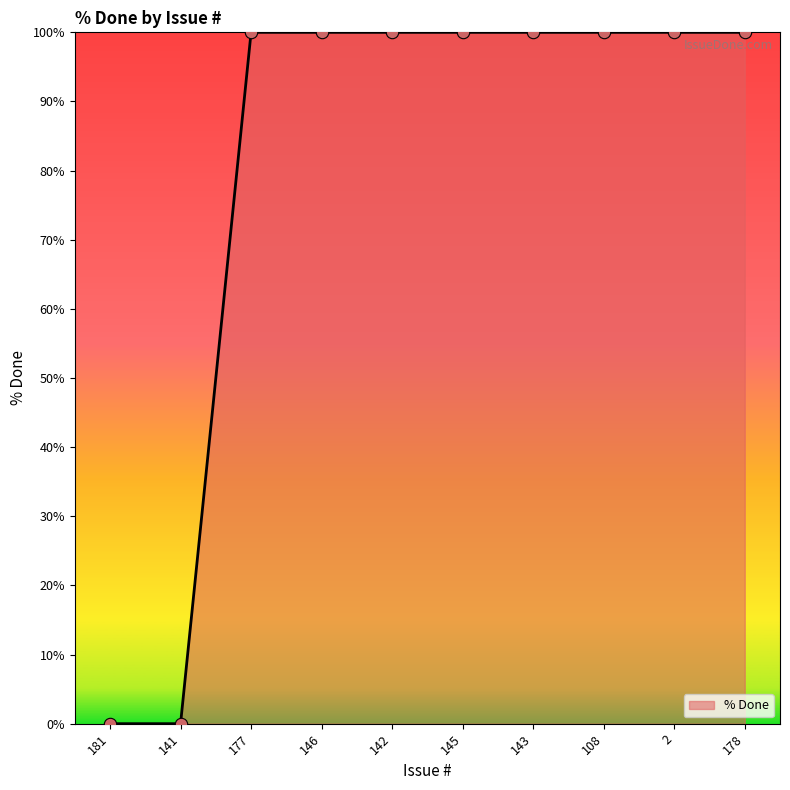

Approximately how many times larger is the value at 178 compared to 142?

1.0